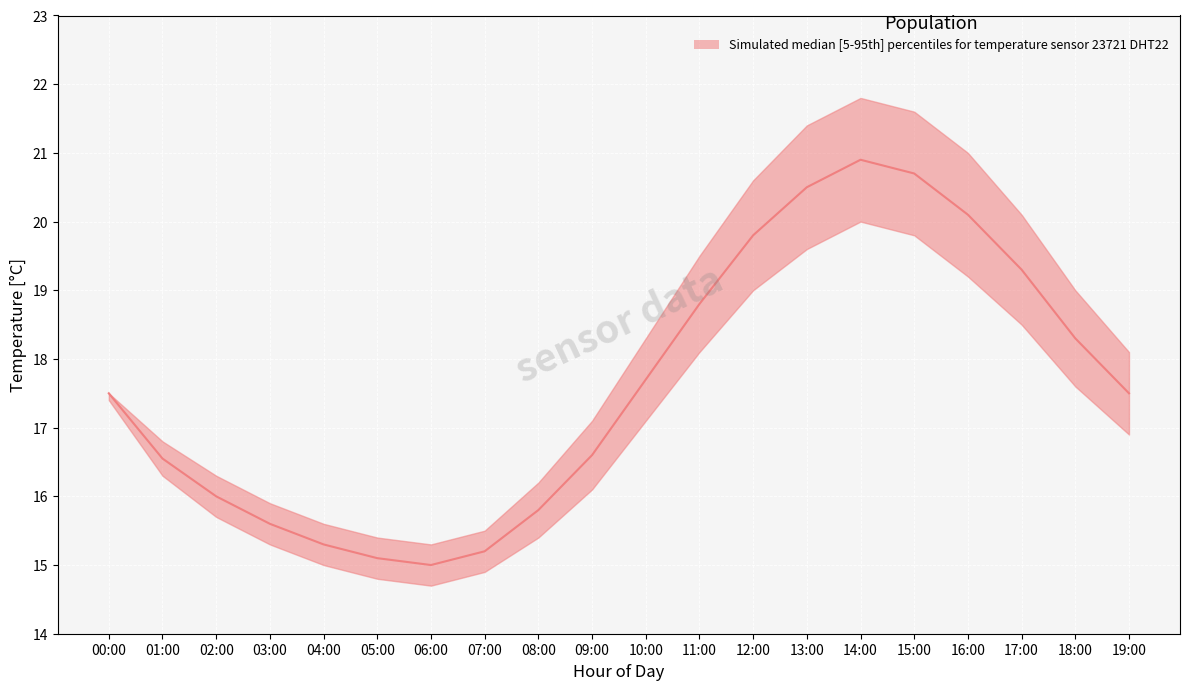

How many interior local valleys does the temperature_lower series have?

1